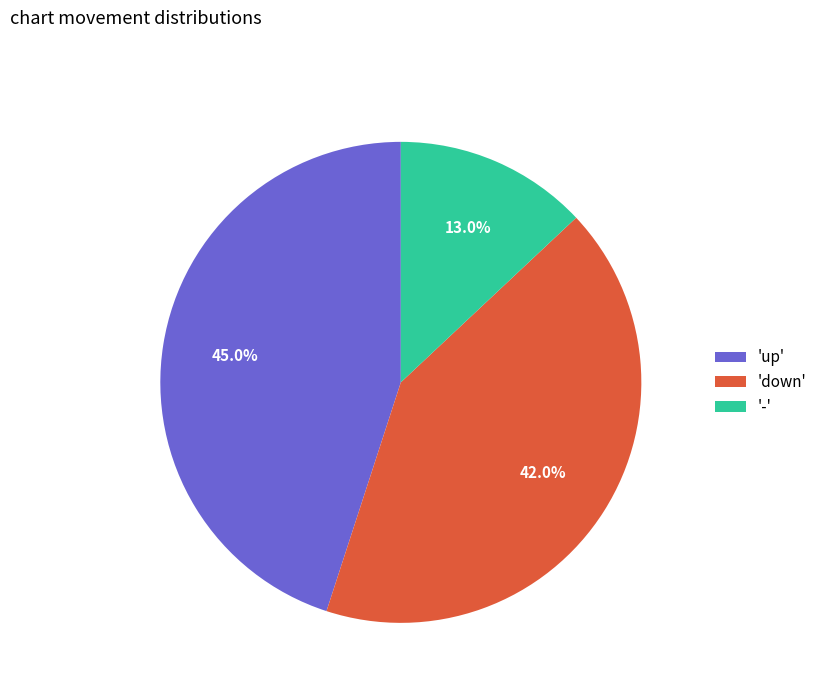

What is the largest slice in the pie chart?

'up'